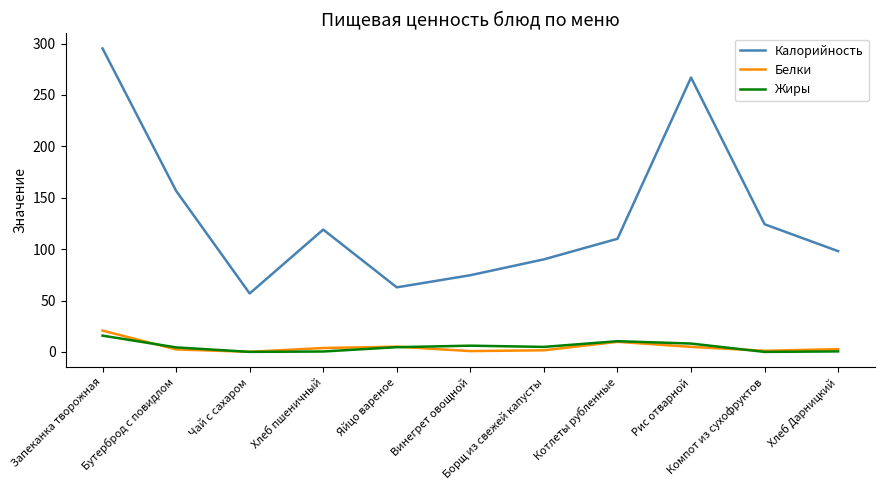

What value does the Жиры series have at Борщ из свежей капусты?

4.9